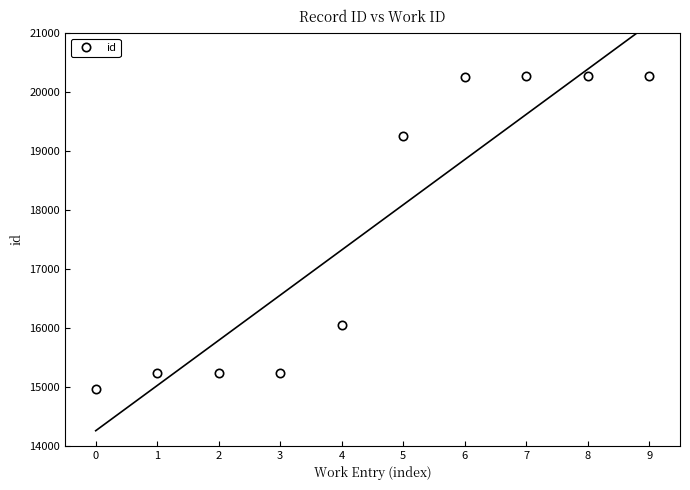

How many data points are less than 19258?

5